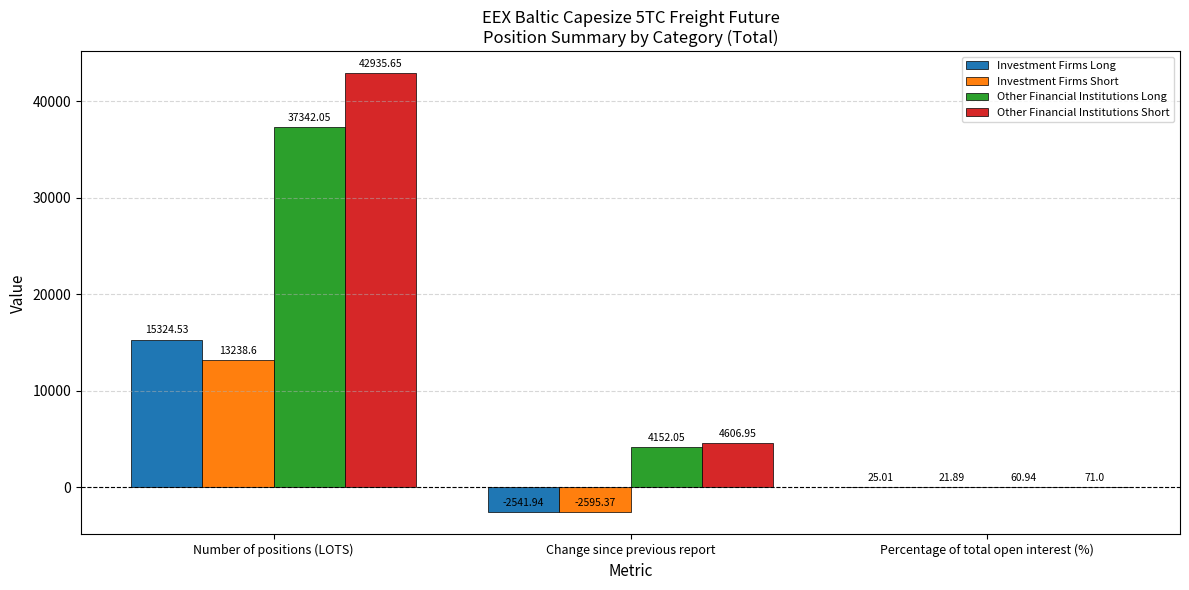

What is the total value across all series at Percentage of total open interest (%)?

178.8